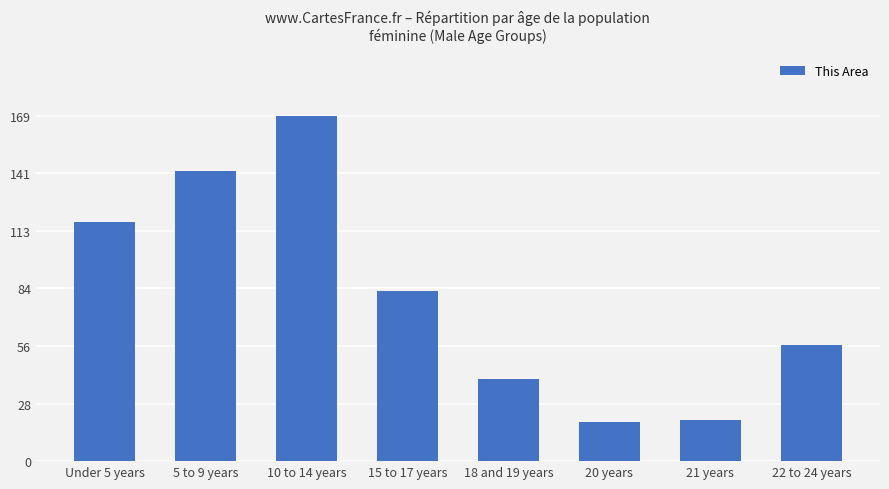

Does the chart contain stacked bars?

No